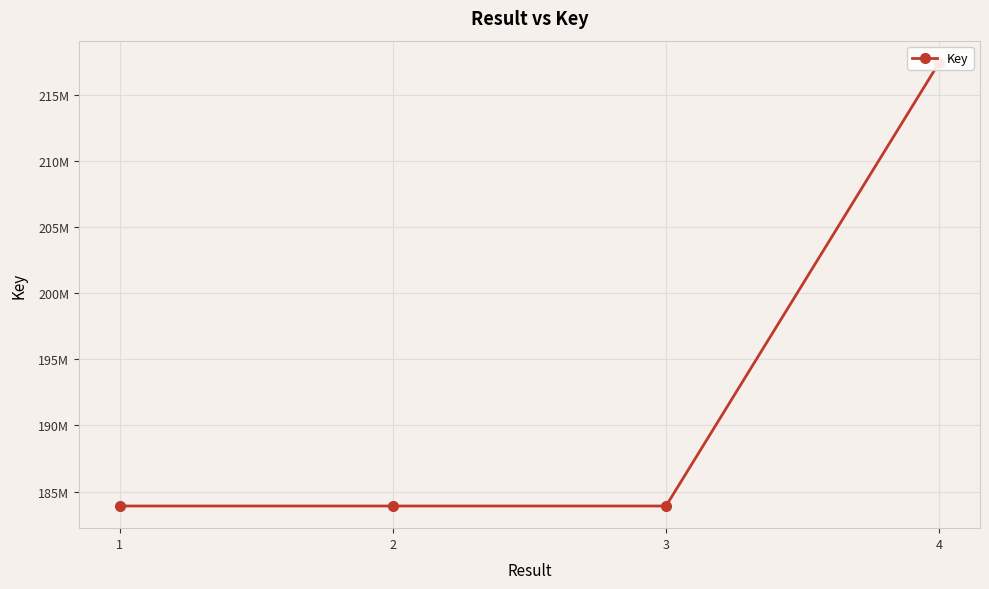

How many lines are shown in the chart?

1